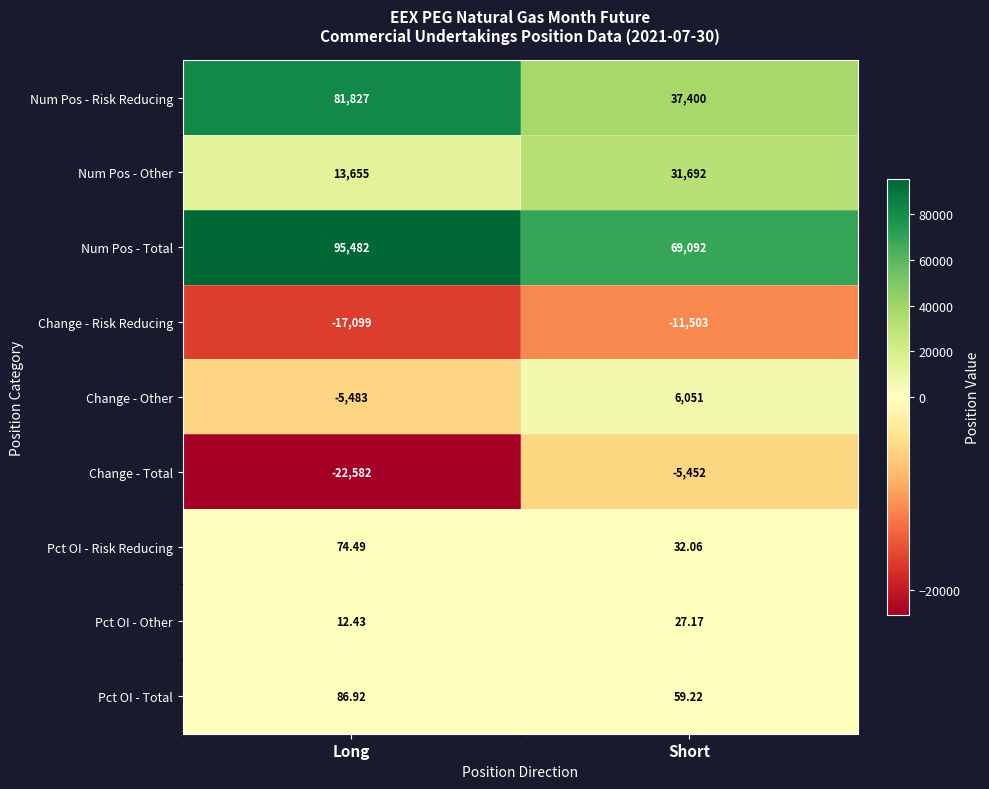

At Long, list the series in order from smallest to largest.

Change - Total, Change - Risk Reducing, Change - Other, Pct OI - Other, Pct OI - Risk Reducing, Pct OI - Total, Num Pos - Other, Num Pos - Risk Reducing, Num Pos - Total